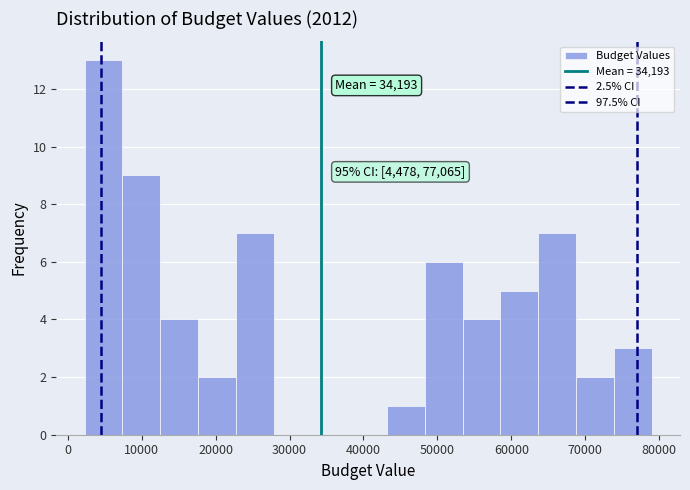

Over which range of the x-axis is the bar tallest?

2000 to 7000